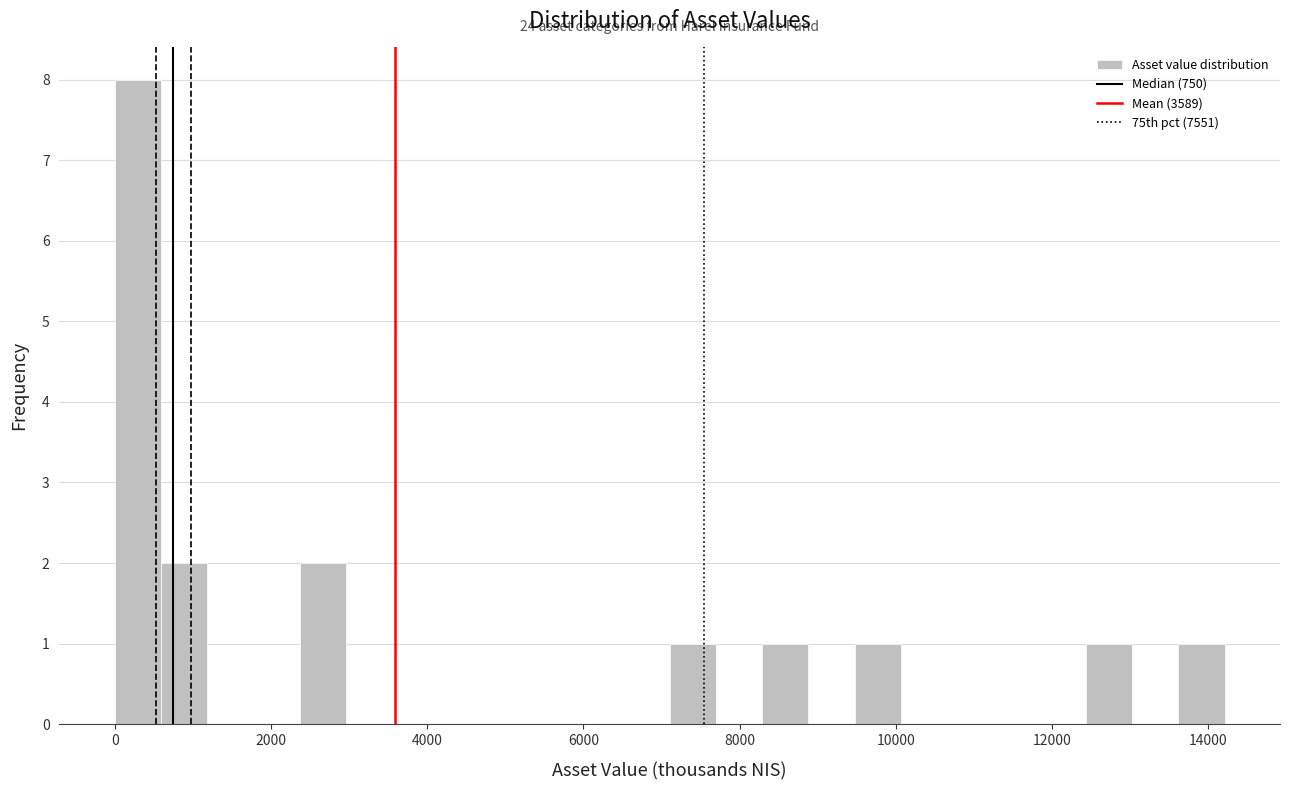

Read against the x-axis, roughly where is the centre of the tallest bar?

200